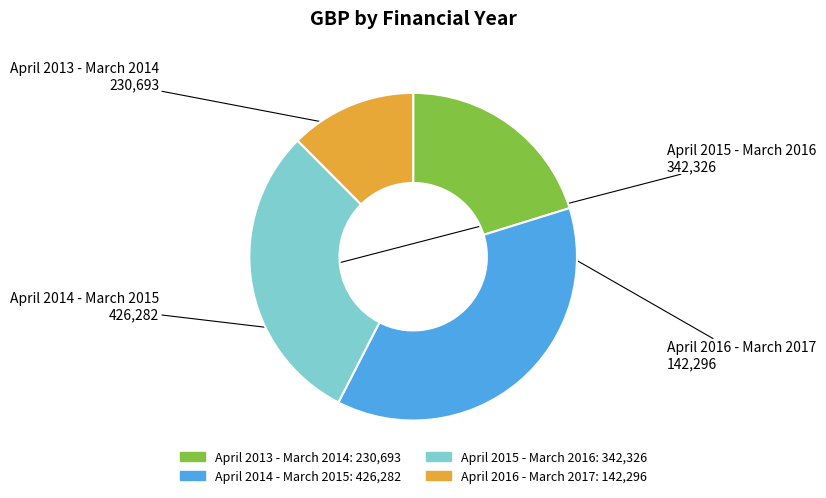

Rank the categories by value from lowest to highest.

April 2016 - March 2017, April 2013 - March 2014, April 2015 - March 2016, April 2014 - March 2015